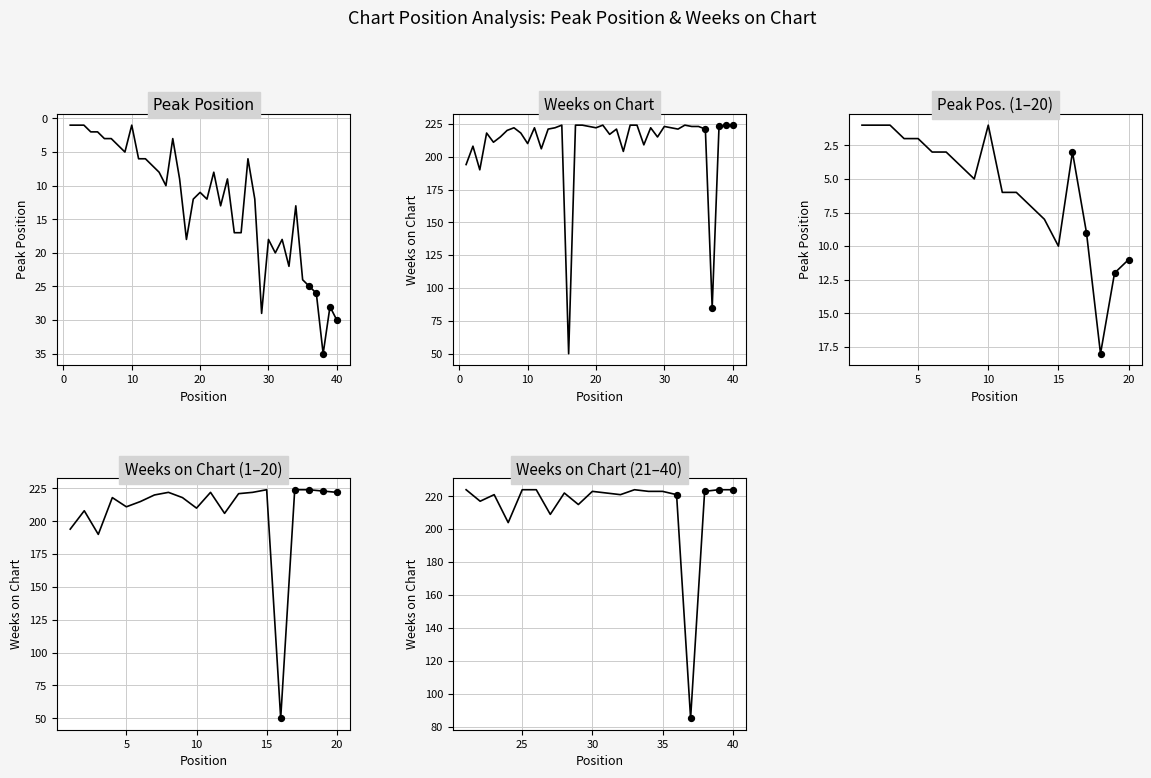

Which series contains the lowest Y value?

Peak Position